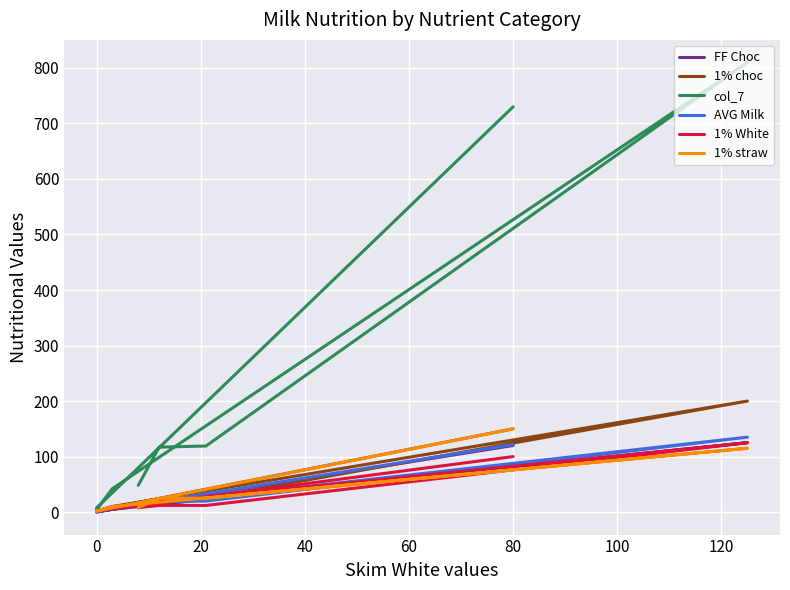

True or false: 1% White and AVG Milk intersect in this chart.

True